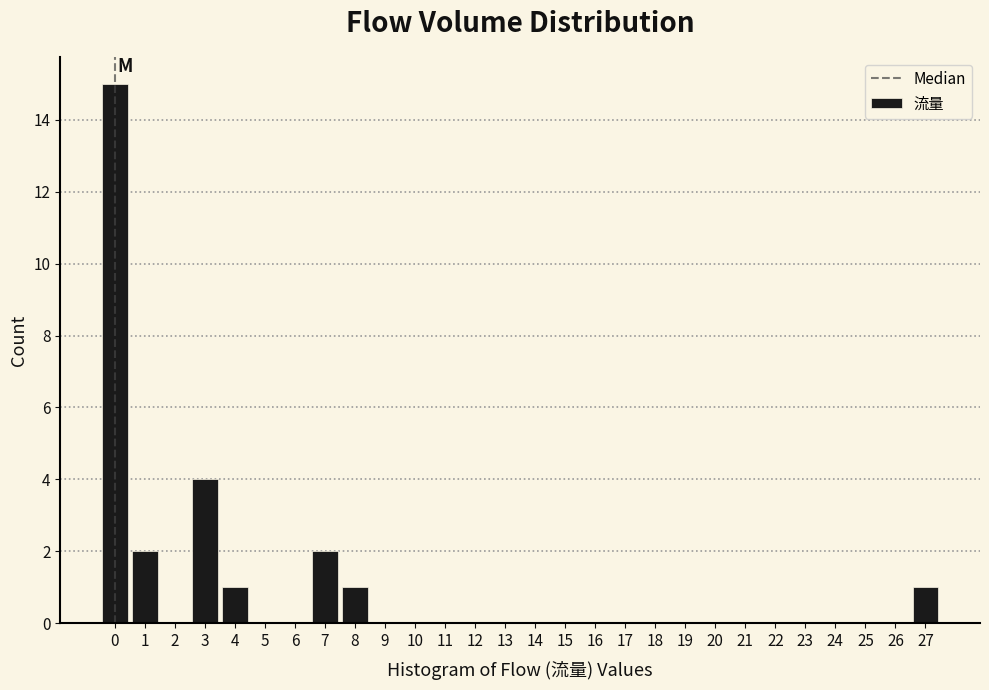

Reading left to right, list every bar in this chart as the range it spans on the x-axis followed by its height. The values are not printed on the chart, so give them approximately, as read against the axis.

-0.5 to 0.5: 15
0.5 to 1.5: 2
1.5 to 2.5: 0
2.5 to 3.5: 4
3.5 to 4.5: 1
4.5 to 5.5: 0
5.5 to 6.5: 0
6.5 to 7.5: 2
7.5 to 8.5: 1
8.5 to 9.5: 0
9.5 to 10.5: 0
10.5 to 11.5: 0
11.5 to 12.5: 0
12.5 to 13.5: 0
13.5 to 14.5: 0
14.5 to 15.5: 0
15.5 to 16.5: 0
16.5 to 17.5: 0
17.5 to 18.5: 0
18.5 to 19.5: 0
19.5 to 20.5: 0
20.5 to 21.5: 0
21.5 to 22.5: 0
22.5 to 23.5: 0
23.5 to 24.5: 0
24.5 to 25.5: 0
25.5 to 26.5: 0
26.5 to 27.5: 1